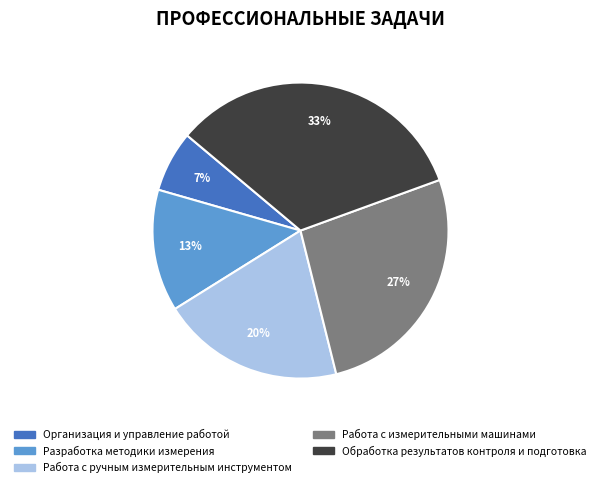

Is it true that Работа с ручным измерительным инструментом is 20% of the pie?

True